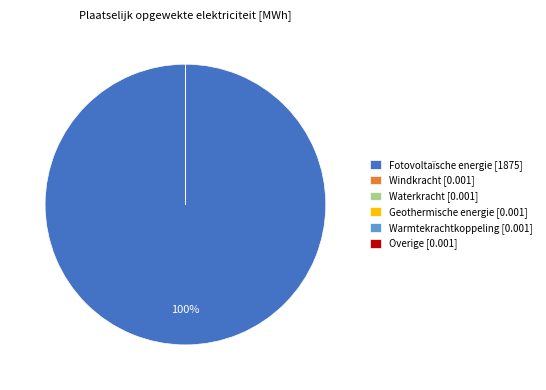

Which category has the biggest portion of the pie?

Fotovoltaïsche energie